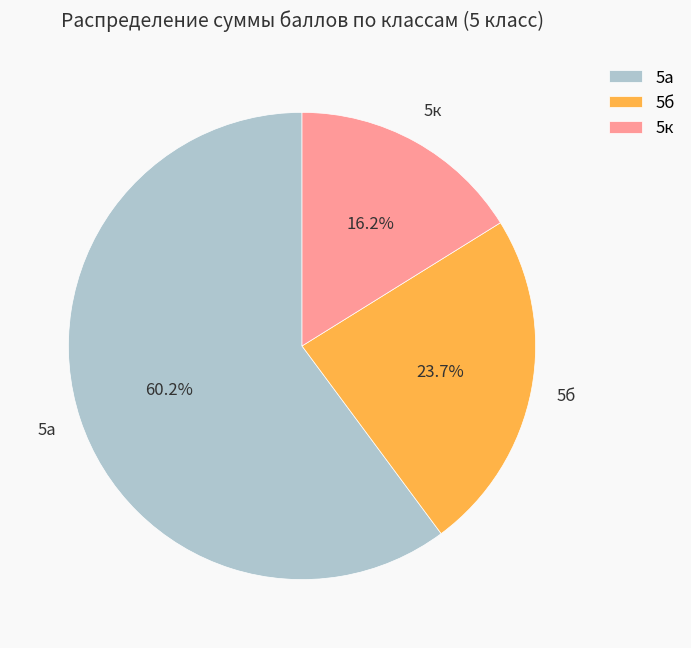

What portion of the pie excludes 5б?

76.3%